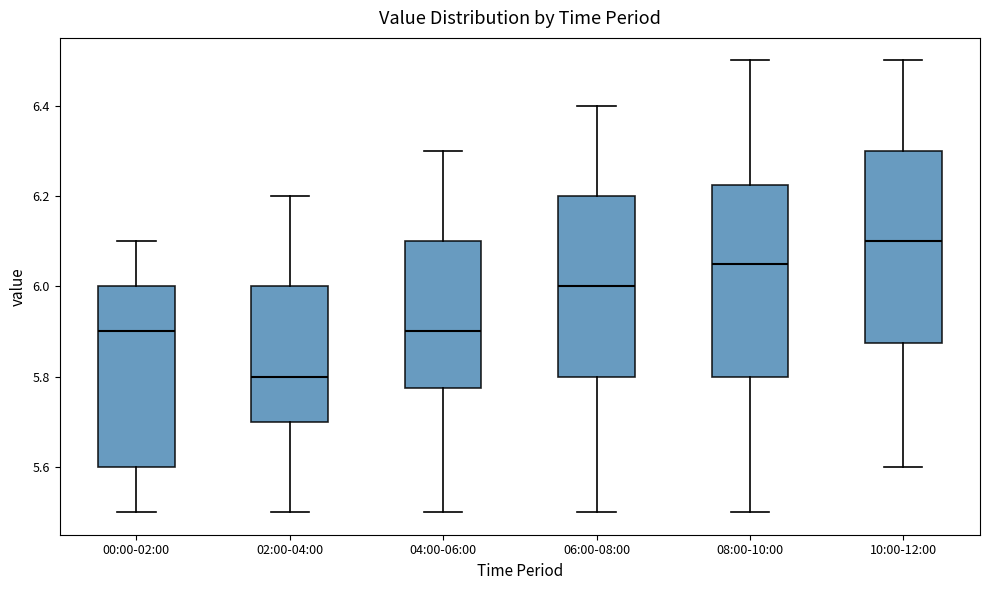

Reading left to right, transcribe this box plot: for each box, give where its median line is, the range the box spans, and where its two whiskers end, as read against the y-axis. The values are not printed on the chart, so give them approximately, as read against the axis.

00:00-02:00: median 5.90, box 5.60 to 6.00, whiskers 5.50 to 6.10
02:00-04:00: median 5.80, box 5.70 to 6.00, whiskers 5.50 to 6.20
04:00-06:00: median 5.90, box 5.78 to 6.10, whiskers 5.50 to 6.30
06:00-08:00: median 6.00, box 5.80 to 6.20, whiskers 5.50 to 6.40
08:00-10:00: median 6.06, box 5.80 to 6.22, whiskers 5.50 to 6.50
10:00-12:00: median 6.10, box 5.88 to 6.30, whiskers 5.60 to 6.50